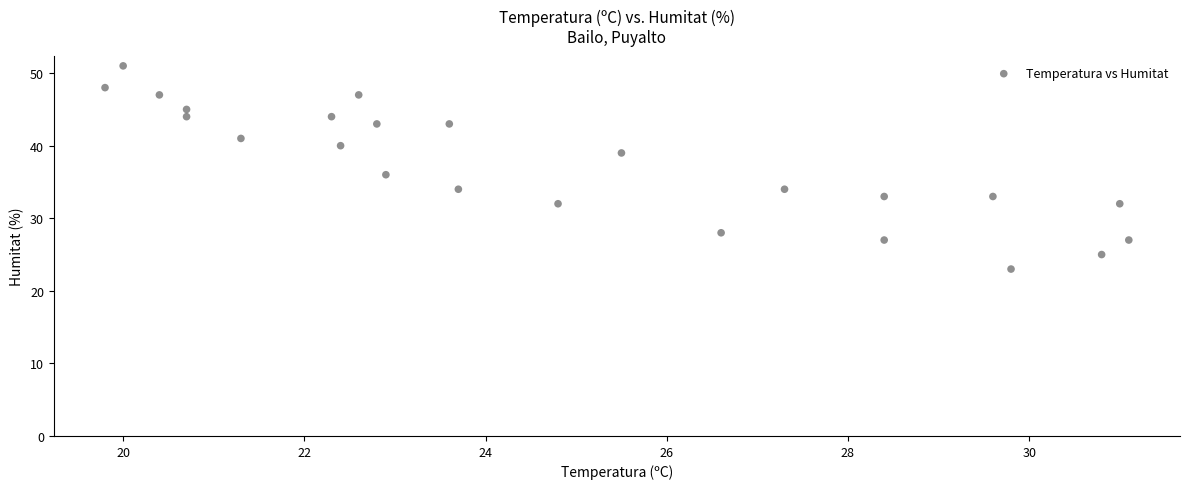

What is the range of Y values (max minus min)?

28